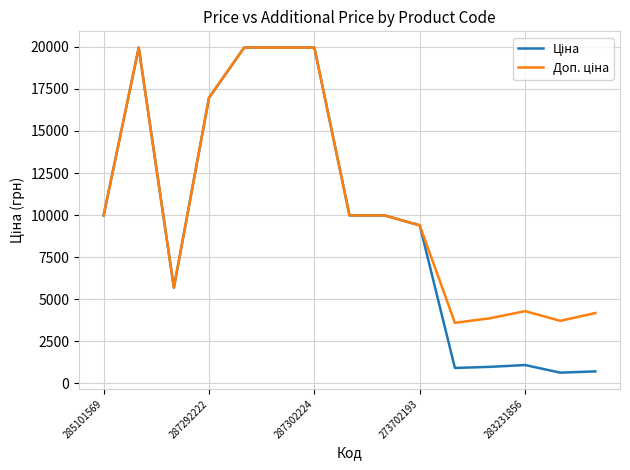

What is the smallest value displayed?

617.0